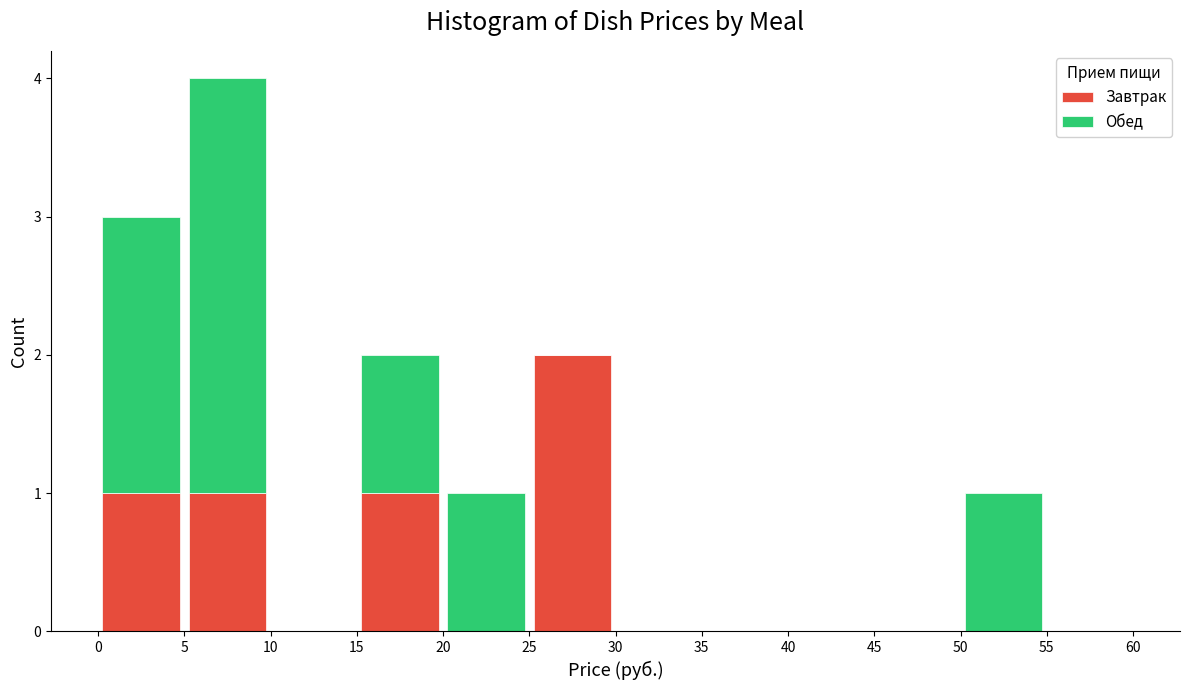

Reading left to right, transcribe this chart: for each stacked bar, give the range it covers on the x-axis and its total height. The values are not printed on the chart, so give them approximately, as read against the axis.

0 to 5: 3
5 to 10: 4
10 to 15: 0
15 to 20: 2
20 to 25: 1
25 to 30: 2
30 to 35: 0
35 to 40: 0
40 to 45: 0
45 to 50: 0
50 to 55: 1
55 to 60: 0